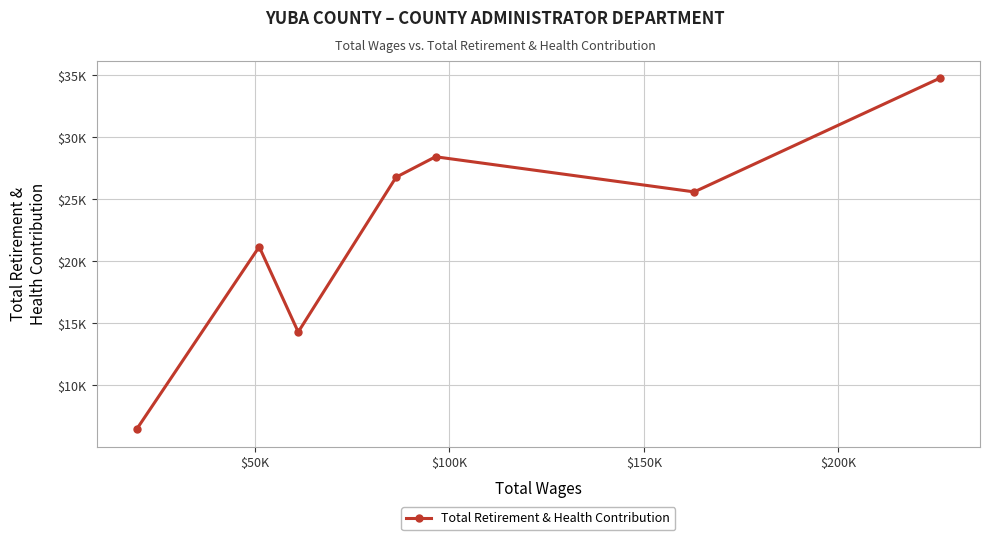

What is the average value?

22490